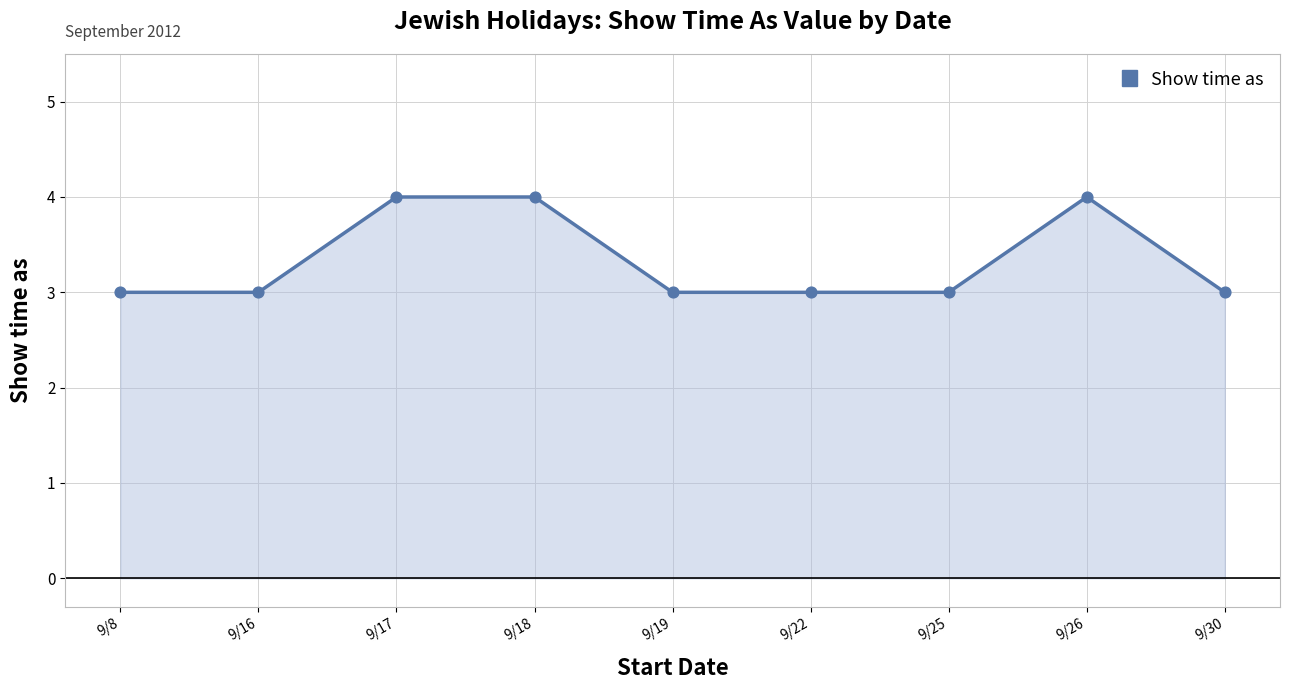

What is the ratio of the value at 9/18 to the value at 9/19?

1.3